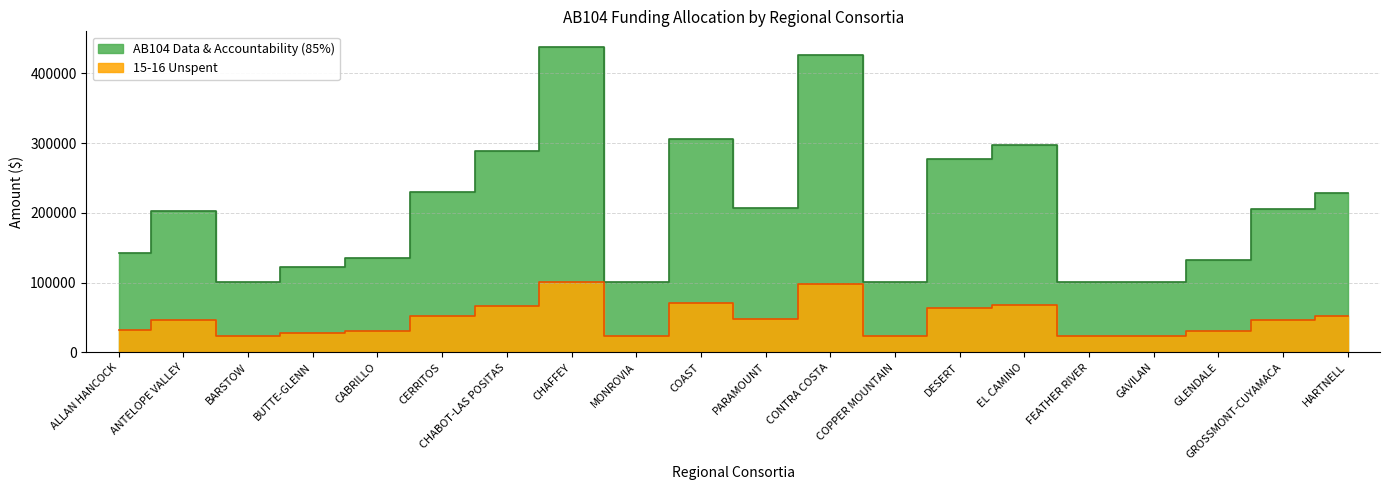

True or false: 15-16 Unspent has a value of 23878 at CHAFFEY.

False